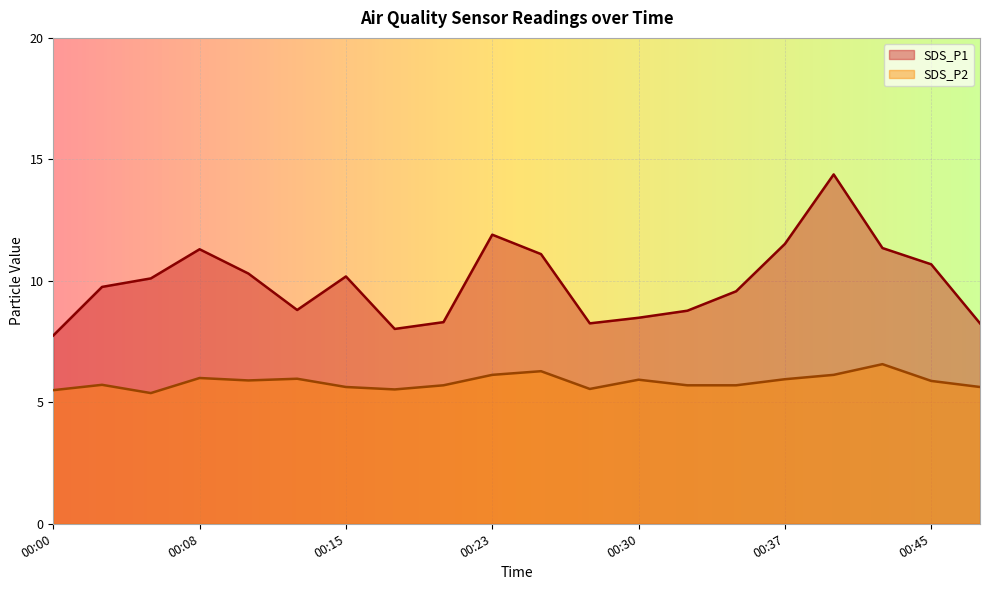

True or false: SDS_P2 and SDS_P1 cross at least once.

False